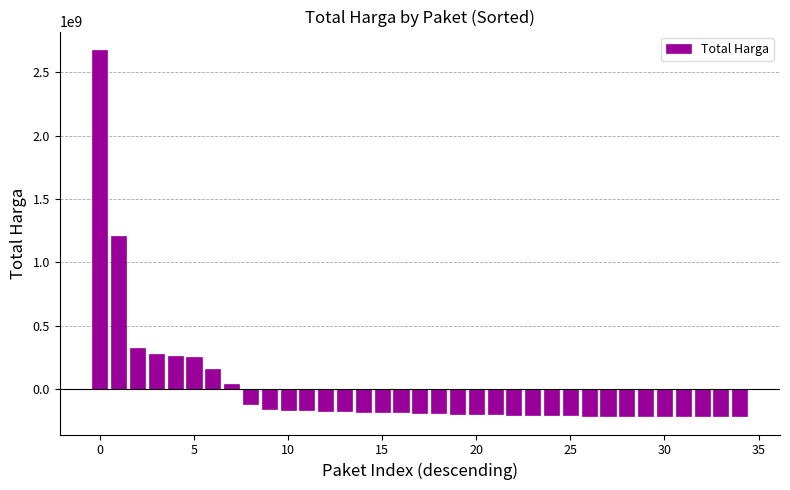

What is the greatest value displayed?

2677307797.6